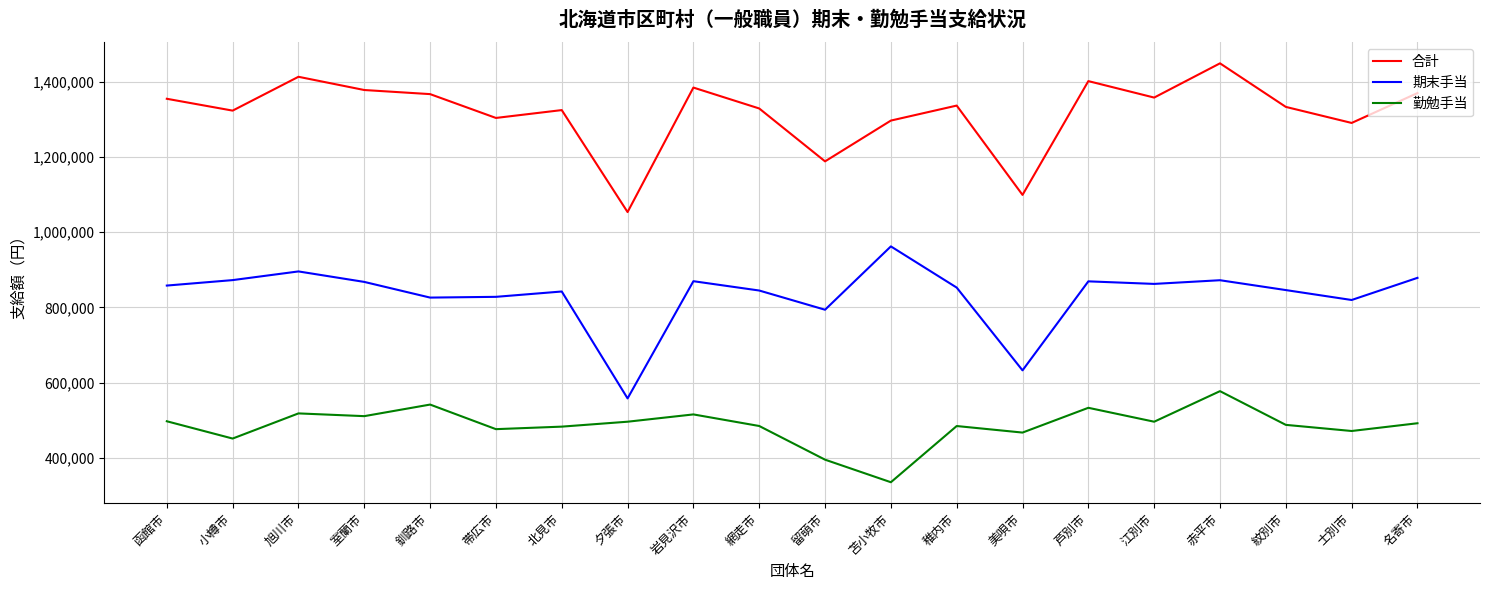

What position from the right is 北見市?

14